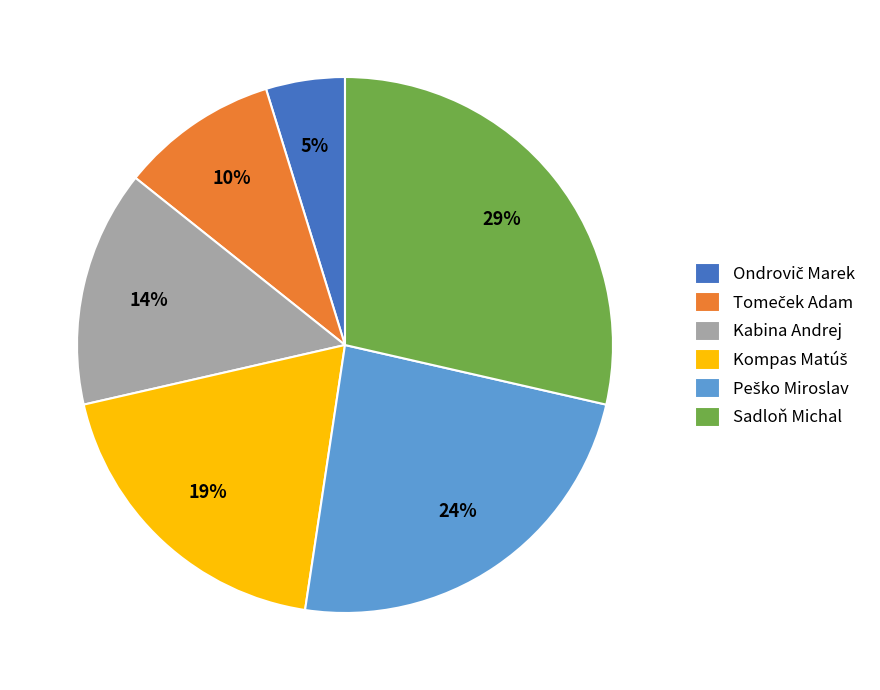

What is the largest slice in the pie chart?

Sadloň Michal